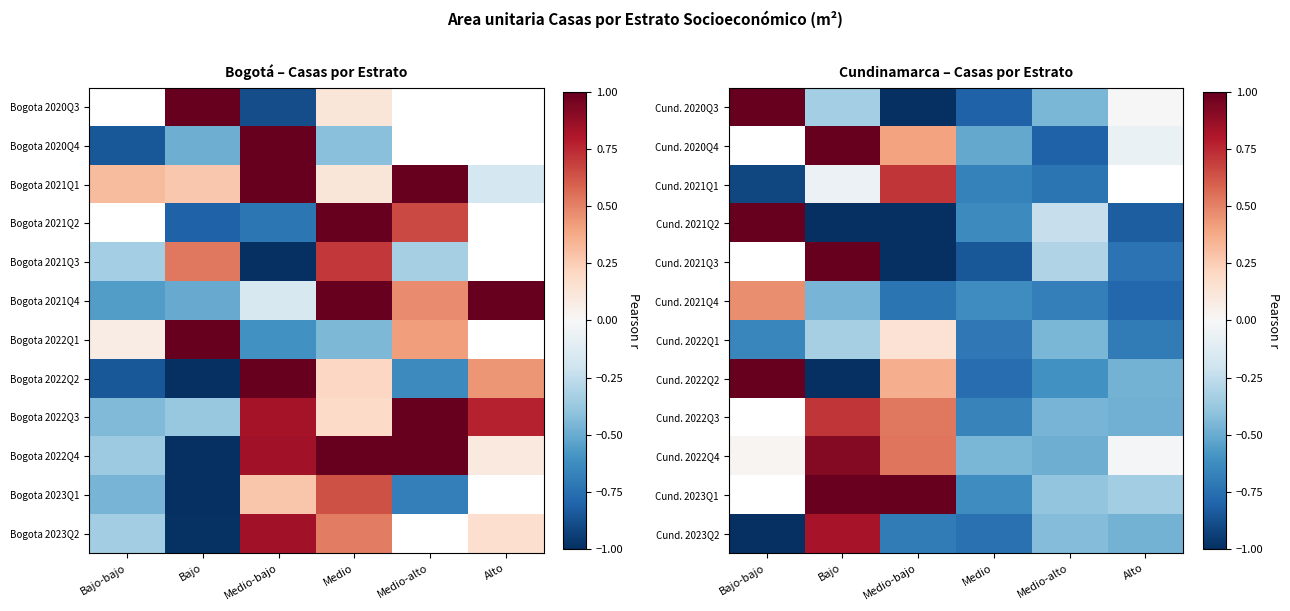

How many values in Cund. 2022Q4 are above zero?

3